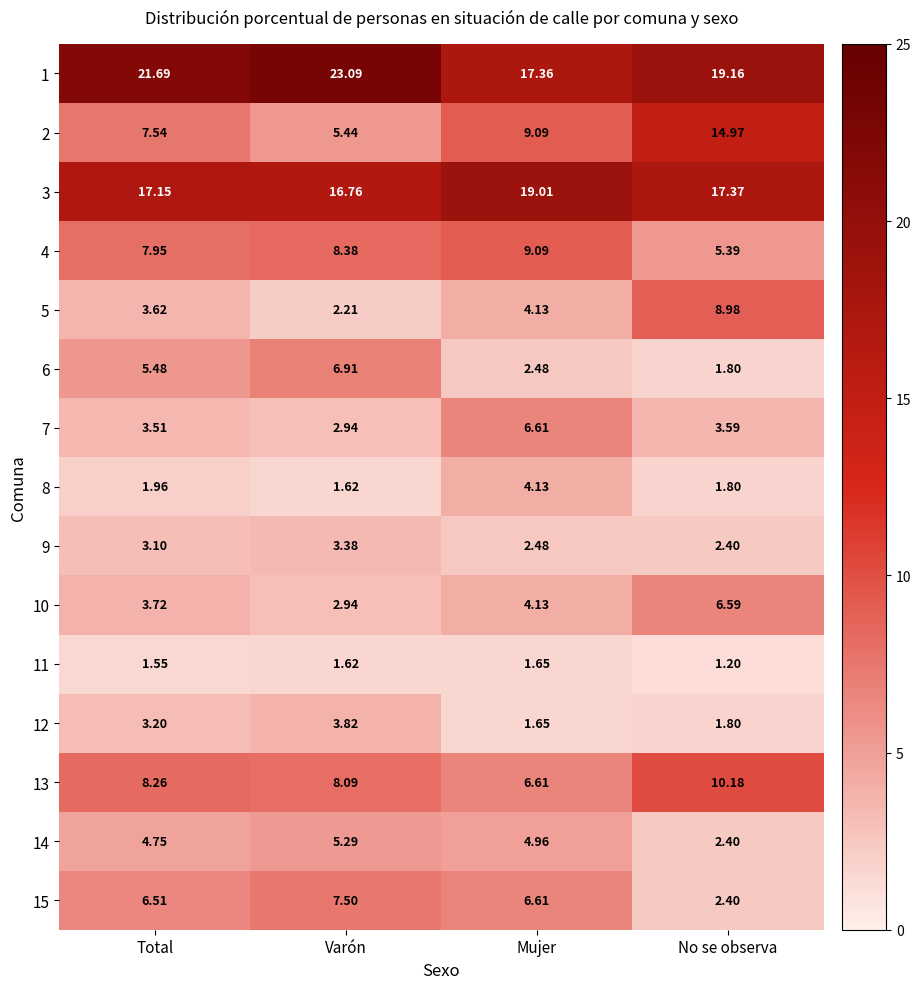

Rank the categories by 3 value from lowest to highest.

Varón, Total, No se observa, Mujer